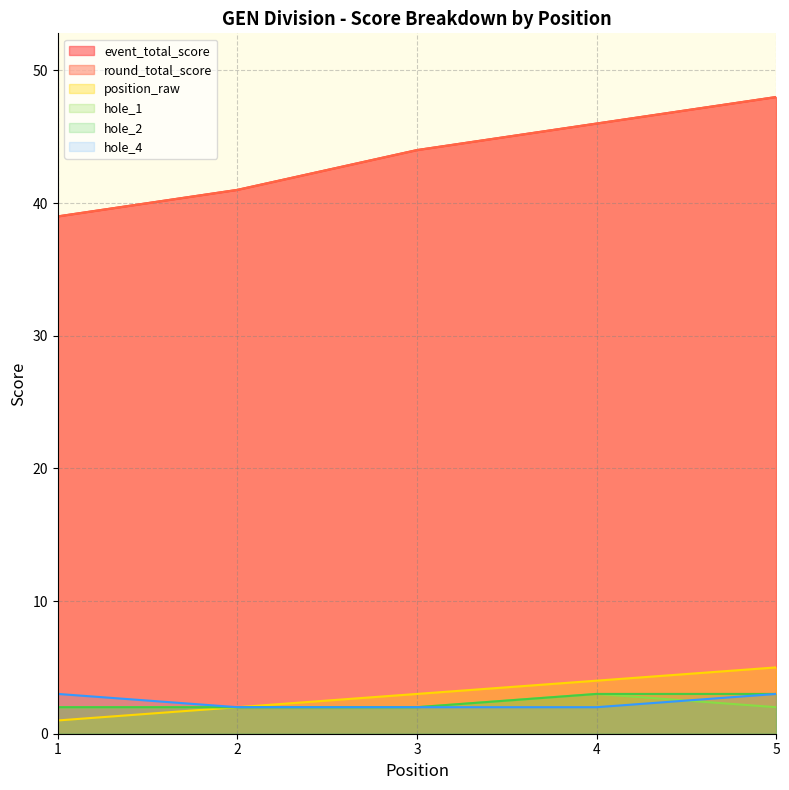

What is the sum of all event_total_score values?

218